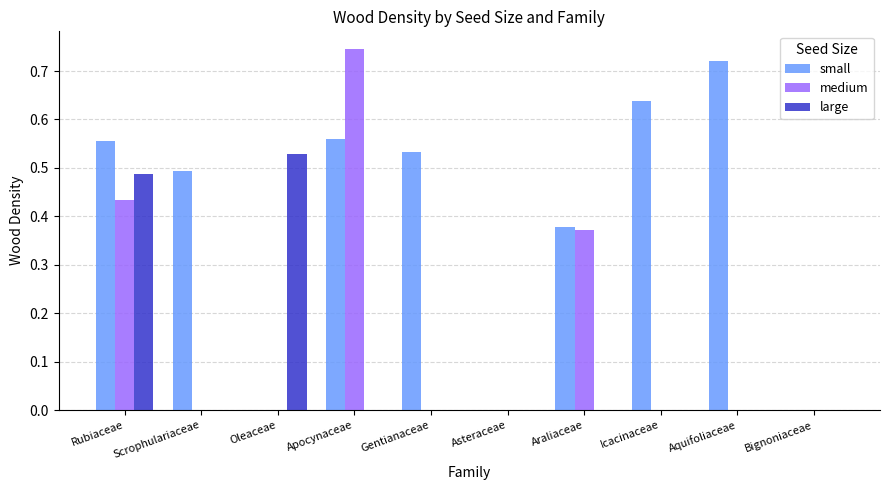

Is the value of large at Icacinaceae greater than the value of small at Apocynaceae?

No